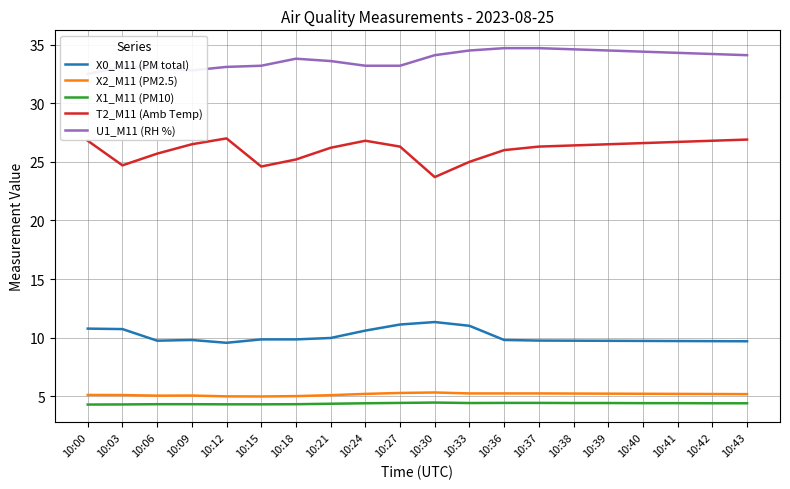

Reading left to right, extract all data points from this chart.

X0_M11 (PM total): 10:00=10.8	10:03=10.7	10:06=9.7	10:09=9.8	10:12=9.6	10:15=9.8	10:18=9.8	10:21=10.0	10:24=10.6	10:27=11.1	10:30=11.3	10:33=11.0	10:36=9.8	10:37=9.8	10:38=9.7	10:39=9.7	10:40=9.7	10:41=9.7	10:42=9.7	10:43=9.7
X2_M11 (PM2.5): 10:00=5.1	10:03=5.1	10:06=5.0	10:09=5.1	10:12=5.0	10:15=5.0	10:18=5.0	10:21=5.1	10:24=5.2	10:27=5.3	10:30=5.3	10:33=5.2	10:36=5.2	10:37=5.2	10:38=5.2	10:39=5.2	10:40=5.2	10:41=5.2	10:42=5.2	10:43=5.2
X1_M11 (PM10): 10:00=4.3	10:03=4.3	10:06=4.3	10:09=4.3	10:12=4.3	10:15=4.3	10:18=4.3	10:21=4.4	10:24=4.4	10:27=4.4	10:30=4.5	10:33=4.4	10:36=4.4	10:37=4.4	10:38=4.4	10:39=4.4	10:40=4.4	10:41=4.4	10:42=4.4	10:43=4.4
T2_M11 (Amb Temp): 10:00=26.8	10:03=24.7	10:06=25.7	10:09=26.5	10:12=27.0	10:15=24.6	10:18=25.2	10:21=26.2	10:24=26.8	10:27=26.3	10:30=23.7	10:33=25.0	10:36=26.0	10:37=26.3	10:38=26.4	10:39=26.5	10:40=26.6	10:41=26.7	10:42=26.8	10:43=26.9
U1_M11 (RH %): 10:00=32.5	10:03=33.1	10:06=33.0	10:09=32.8	10:12=33.1	10:15=33.2	10:18=33.8	10:21=33.6	10:24=33.2	10:27=33.2	10:30=34.1	10:33=34.5	10:36=34.7	10:37=34.7	10:38=34.6	10:39=34.5	10:40=34.4	10:41=34.3	10:42=34.2	10:43=34.1